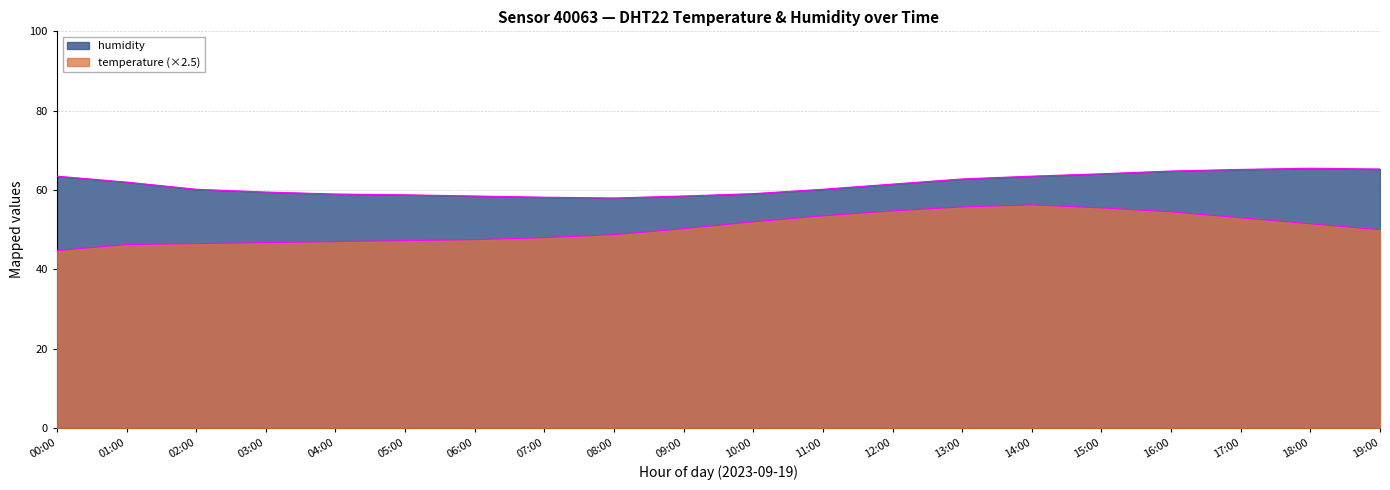

What is the label of the 10th point from the left?

09:00